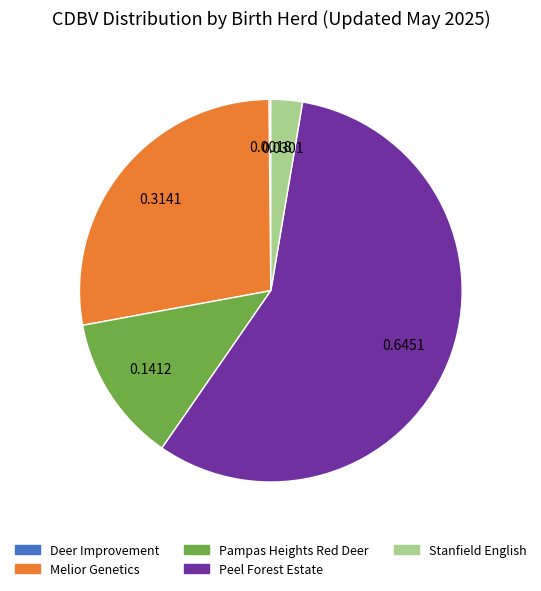

Is there any slice that represents more than half of the pie?

Yes